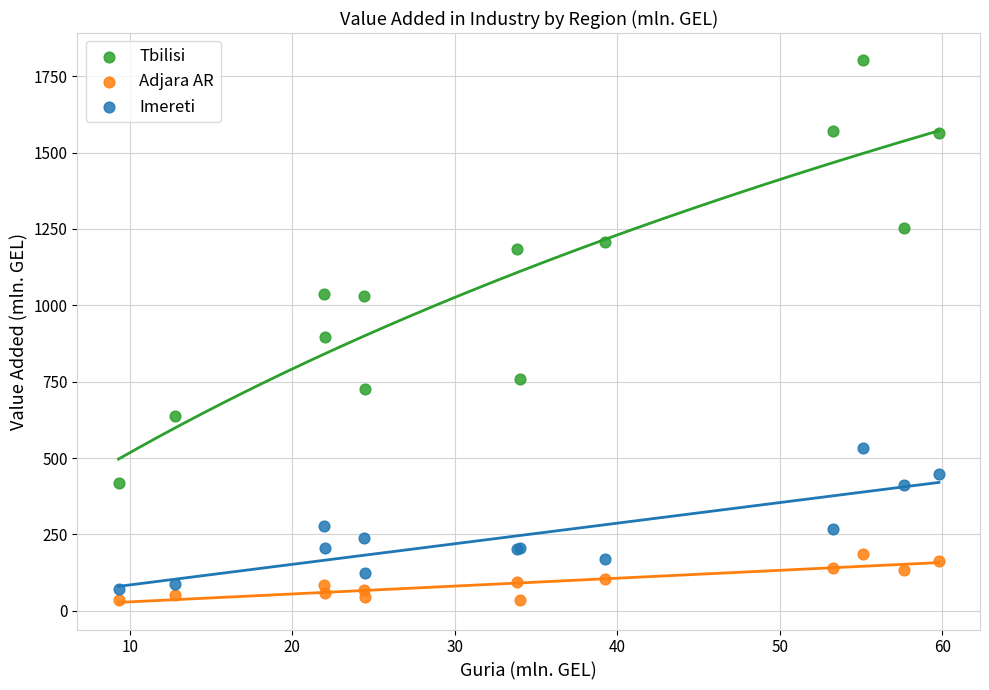

Which series reaches the minimum Y coordinate?

Adjara AR